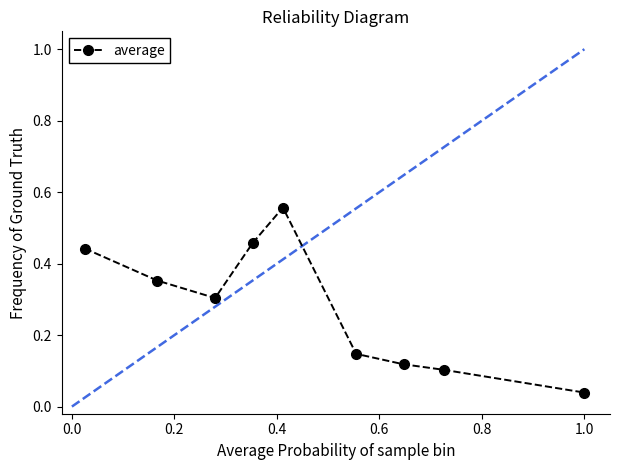

What is the average value?

0.3